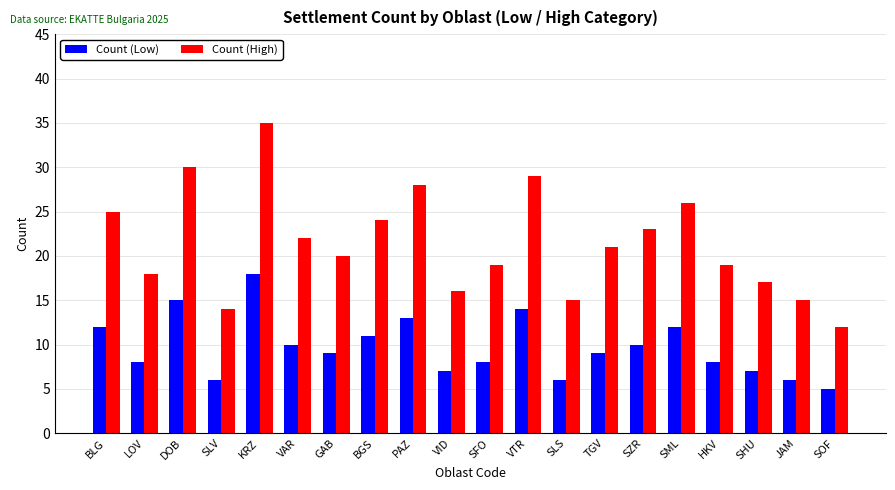

The Count (Low) series shows 7 at VID. True or false?

True